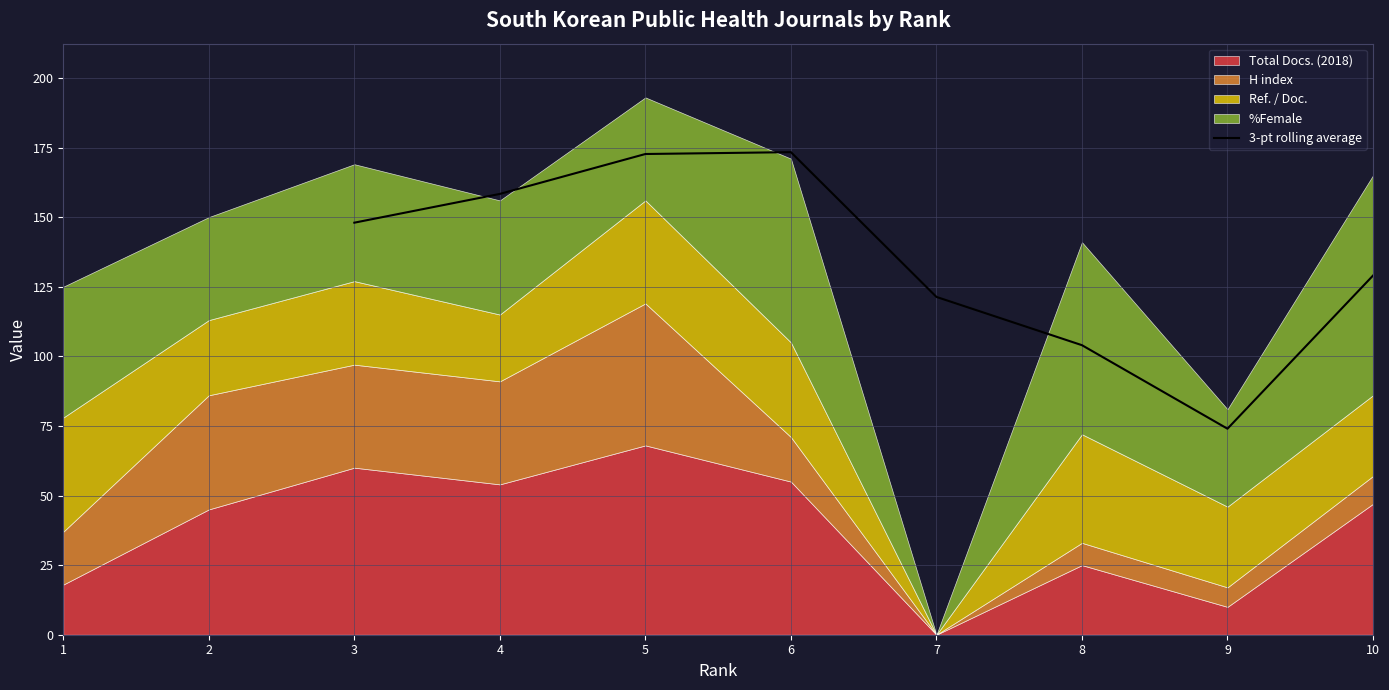

What is the value of the 3rd point from the left?

172.7